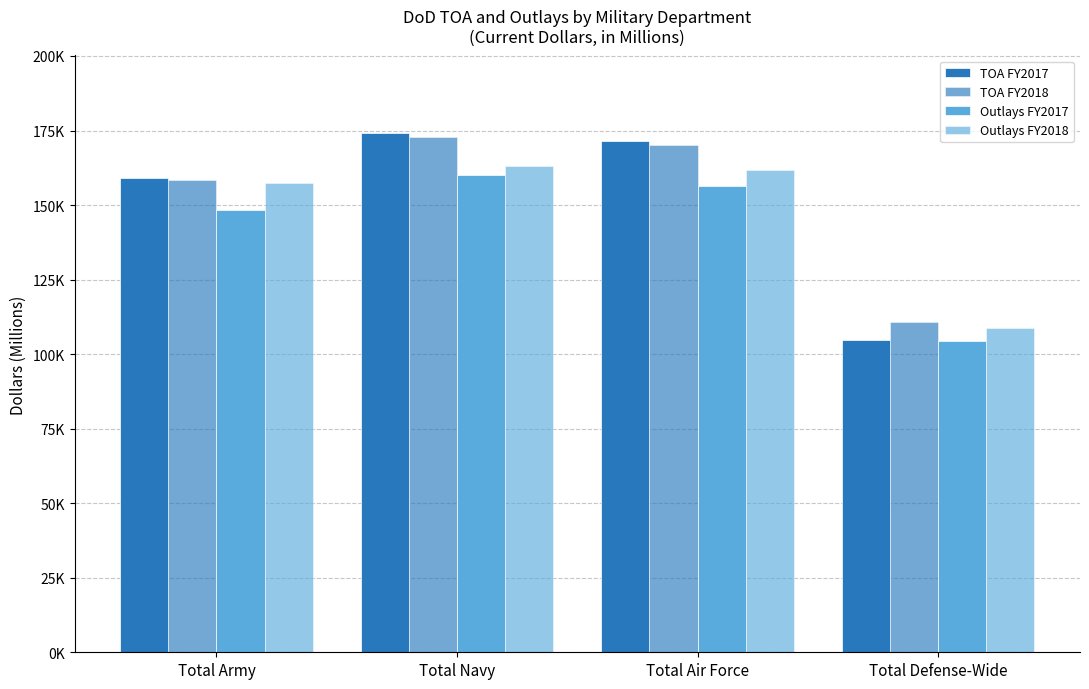

What is the difference between the TOA FY2018 values at Total Air Force and Total Army?

11885